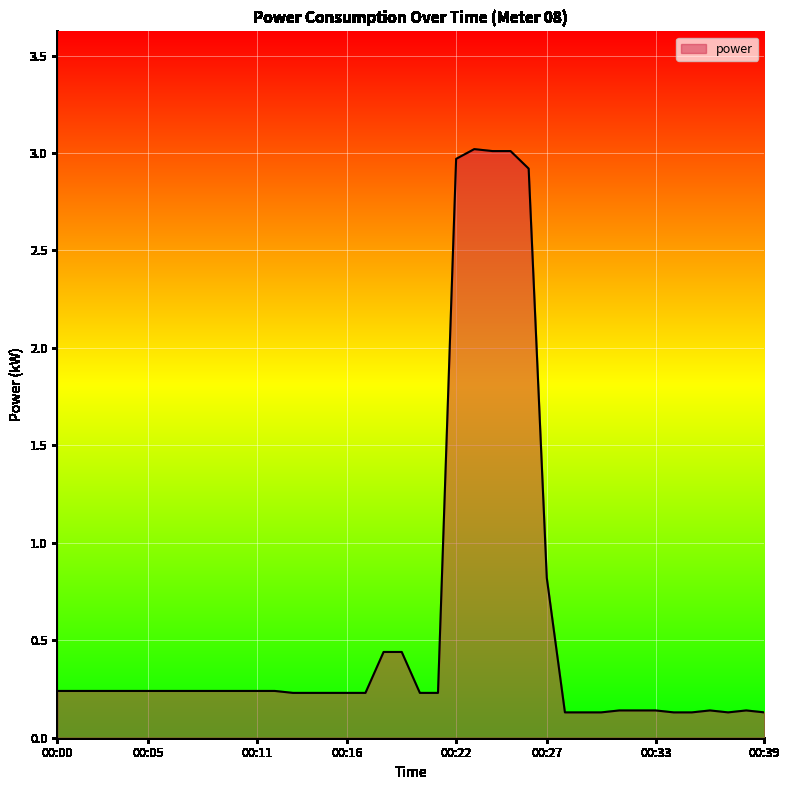

What is the difference between the maximum and minimum values?

2.9